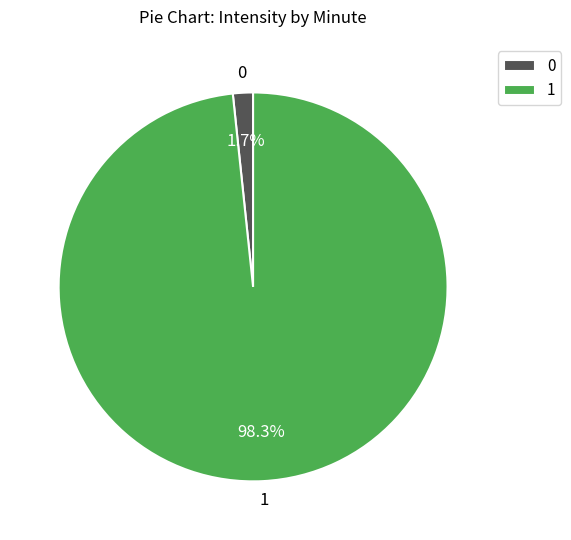

Rank the categories by value from lowest to highest.

0, 1